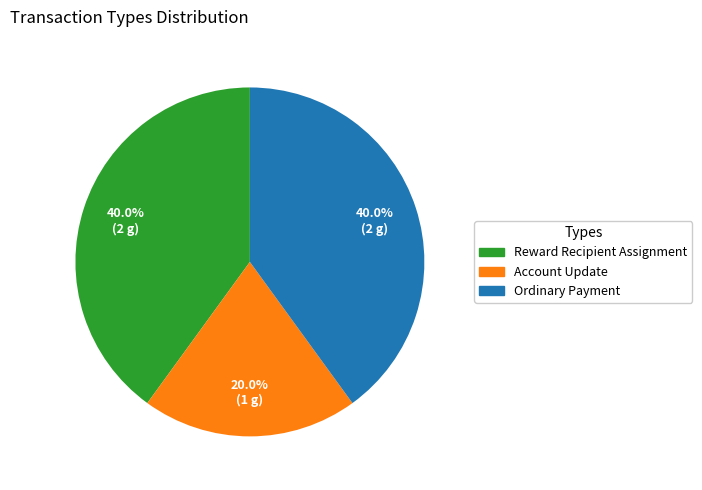

Is Ordinary Payment the majority of the pie?

No